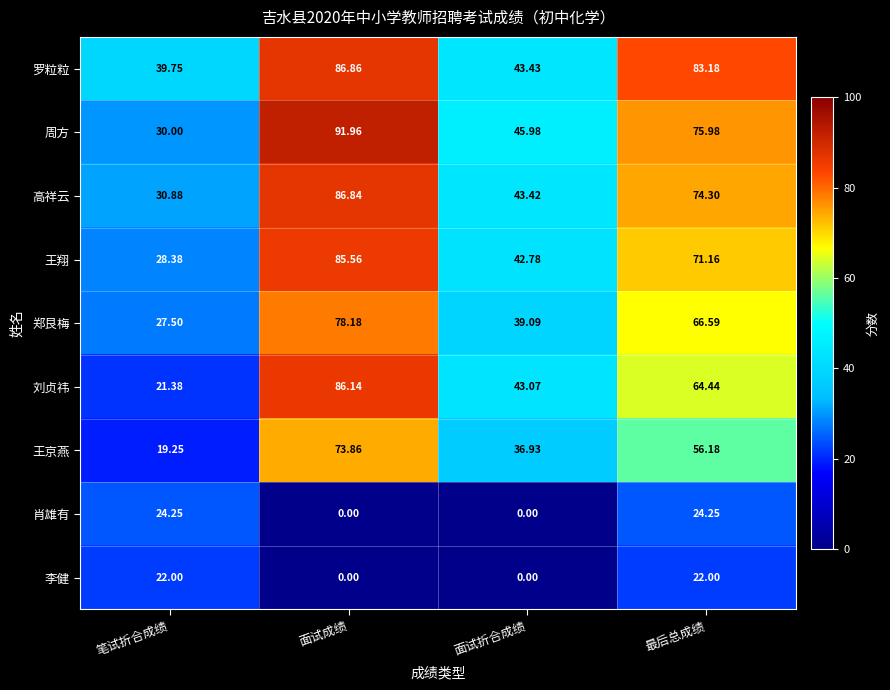

At which category is the sum across all series the highest?

面试成绩